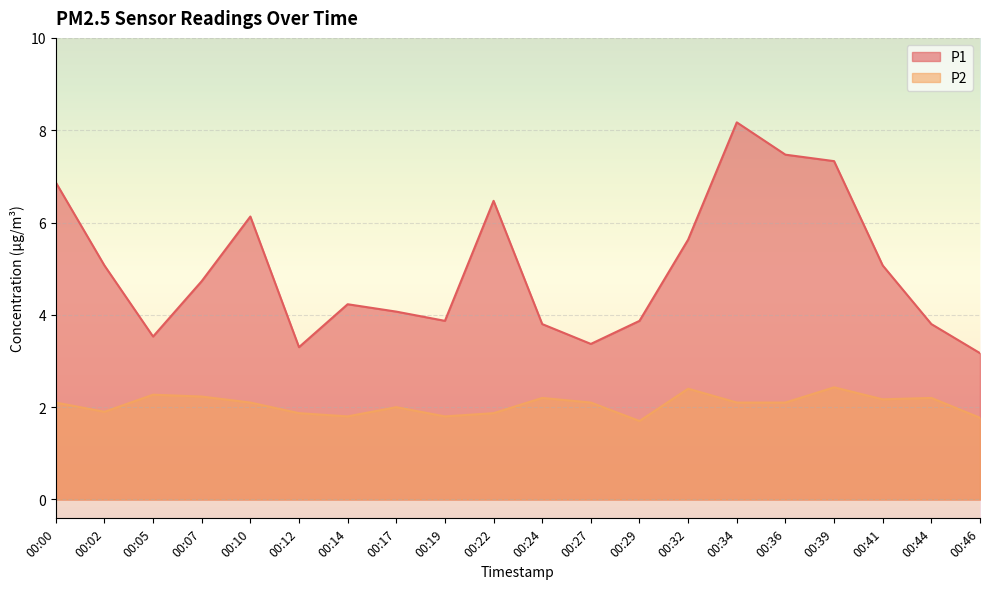

Rank the series by their average value, from lowest to highest.

P2, P1